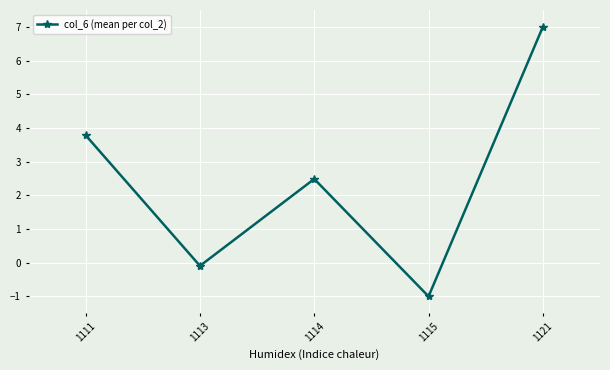

True or false: there are more than 1 points higher than both neighbors.

False